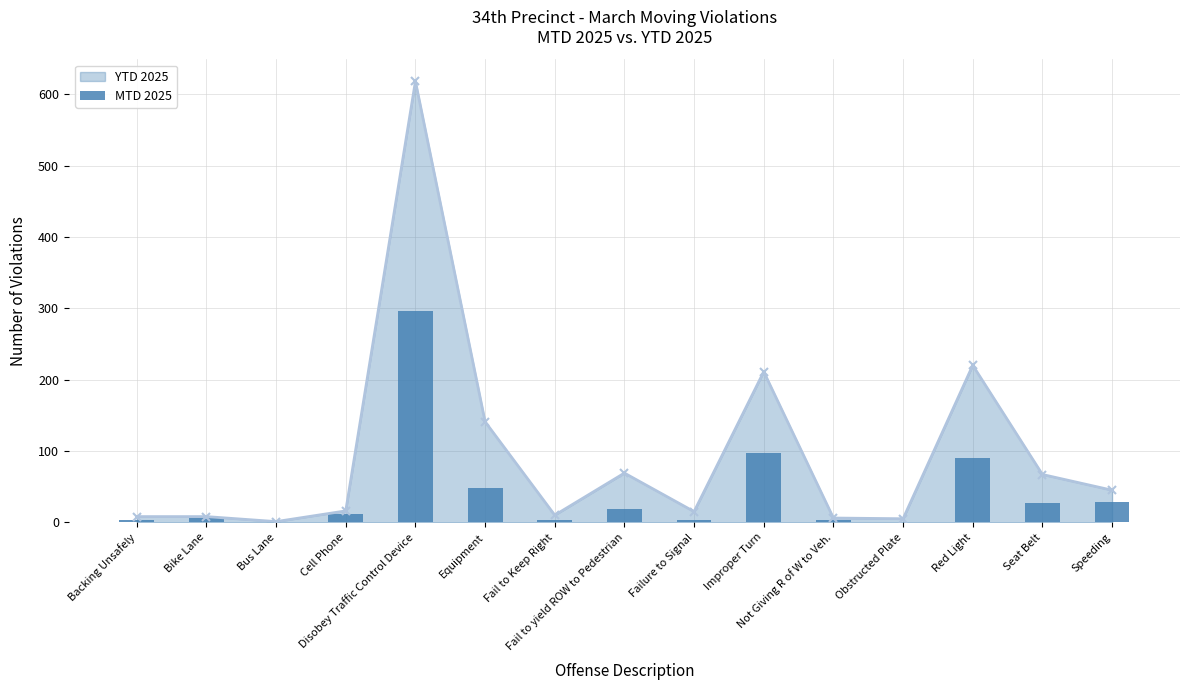

Where is the data nearest to the value 148?

Improper Turn